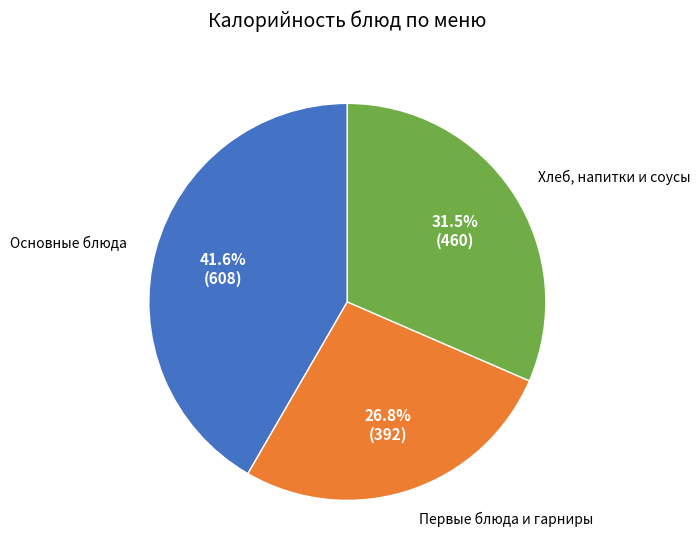

Is there any slice that represents more than half of the pie?

No